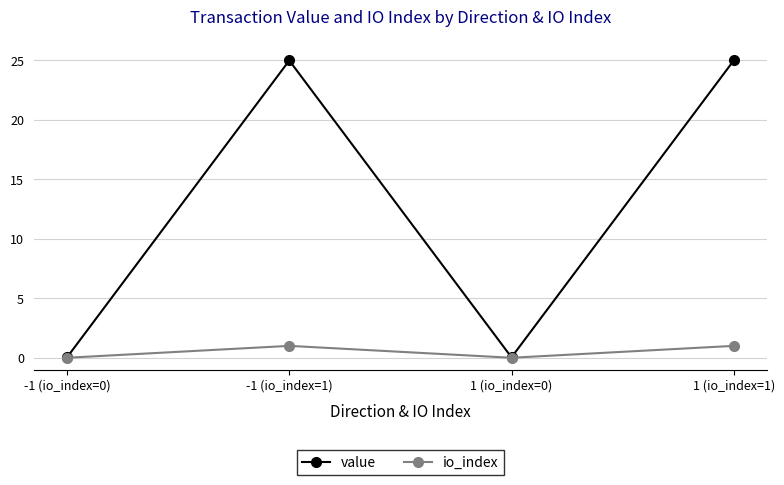

Is it true that io_index equals 1.0 at 1 (io_index=1)?

True